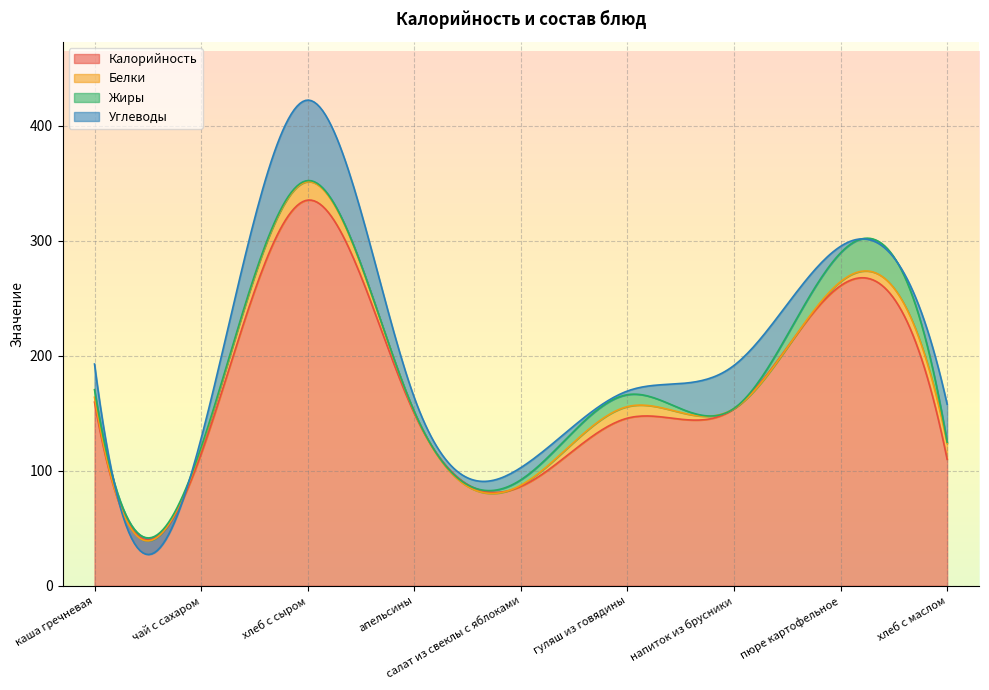

After their last crossing, which series has the higher values: Жиры or Белки?

Белки